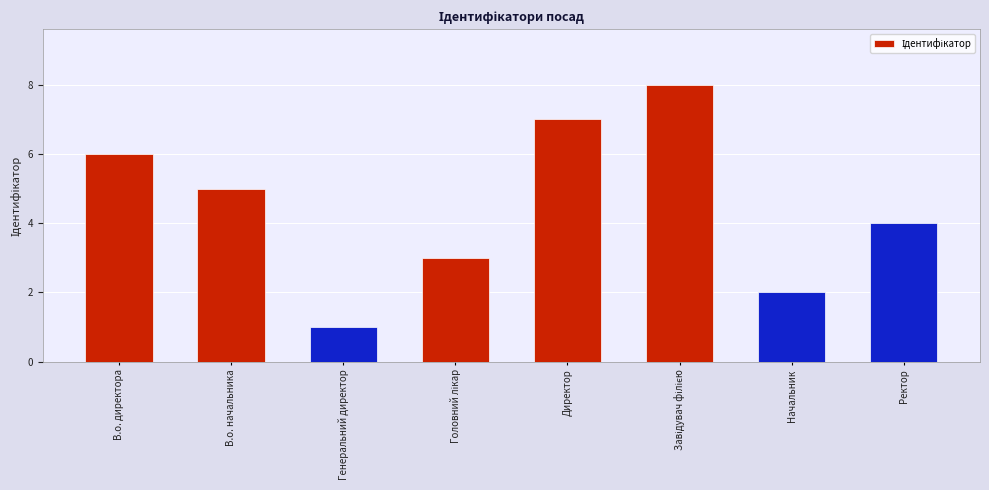

Does the chart contain any negative values?

No